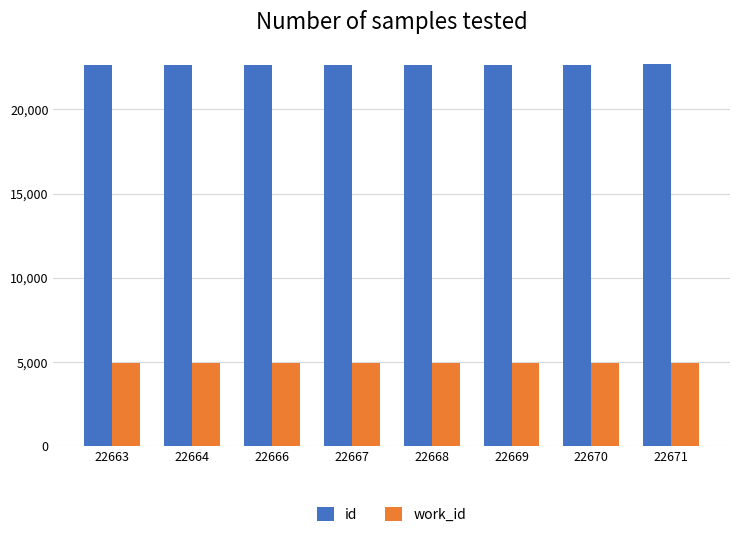

The value of work_id at 22669 is 8075. True or false?

False